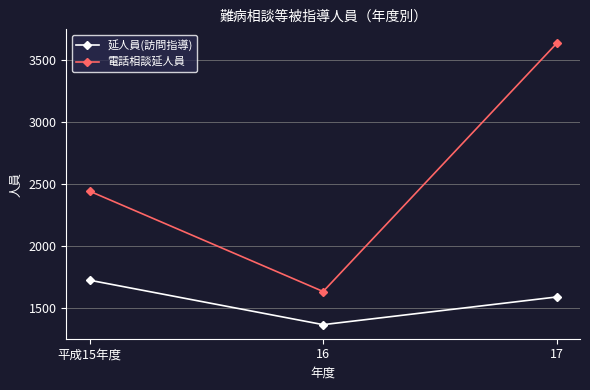

What is the difference between the highest and lowest values at 平成15年度?

717